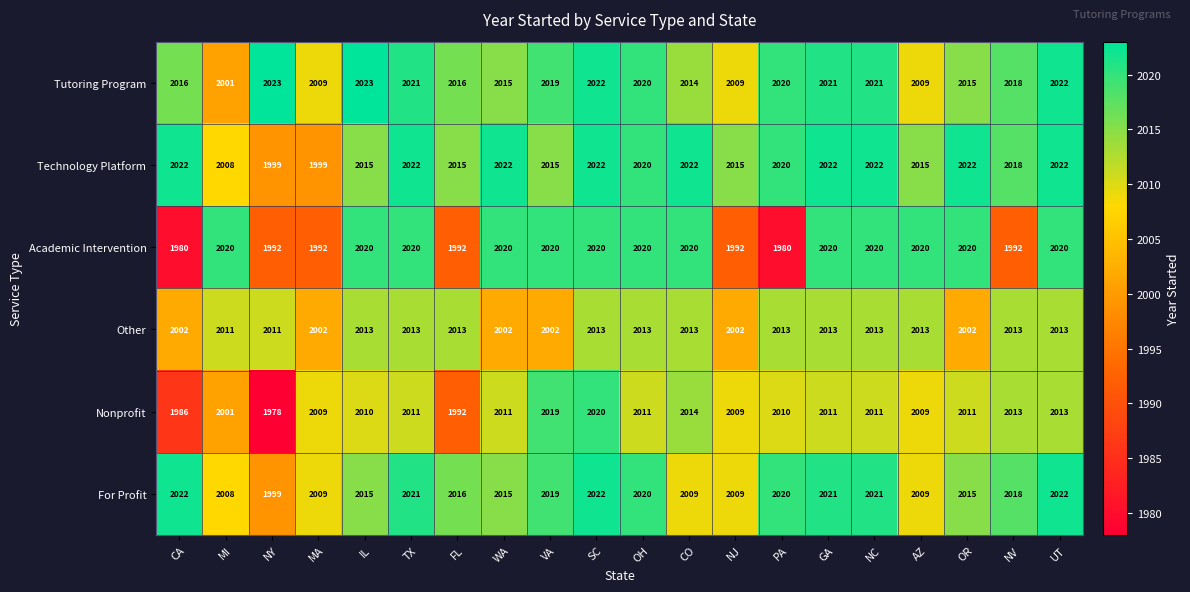

Which series has the widest spread of values?

Nonprofit